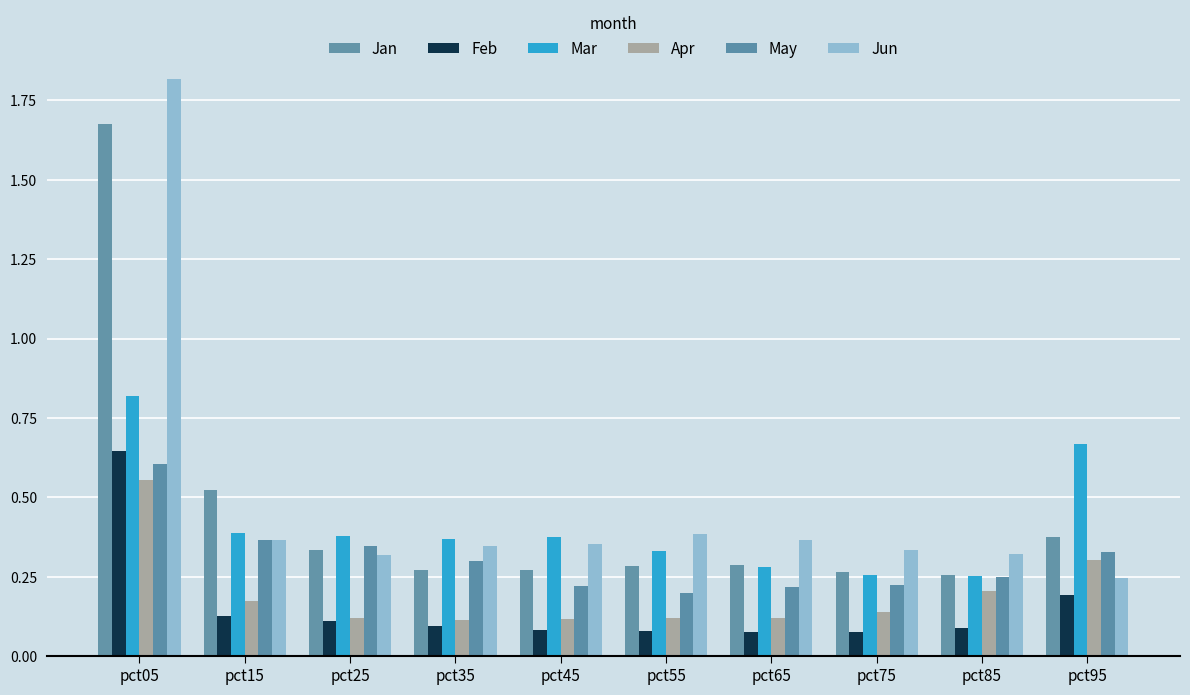

Which category has the highest value in the Jun series?

pct05